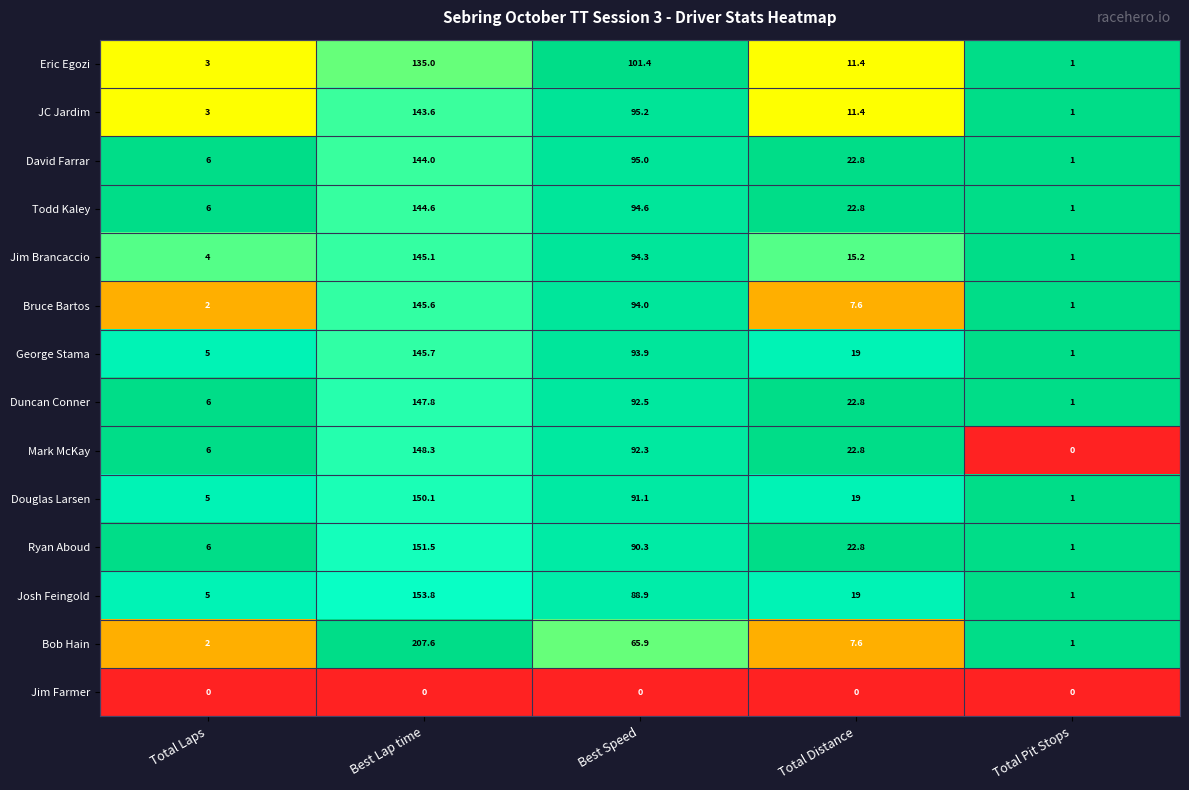

What is the difference between the maximum and minimum values in the Mark McKay series?

148.3